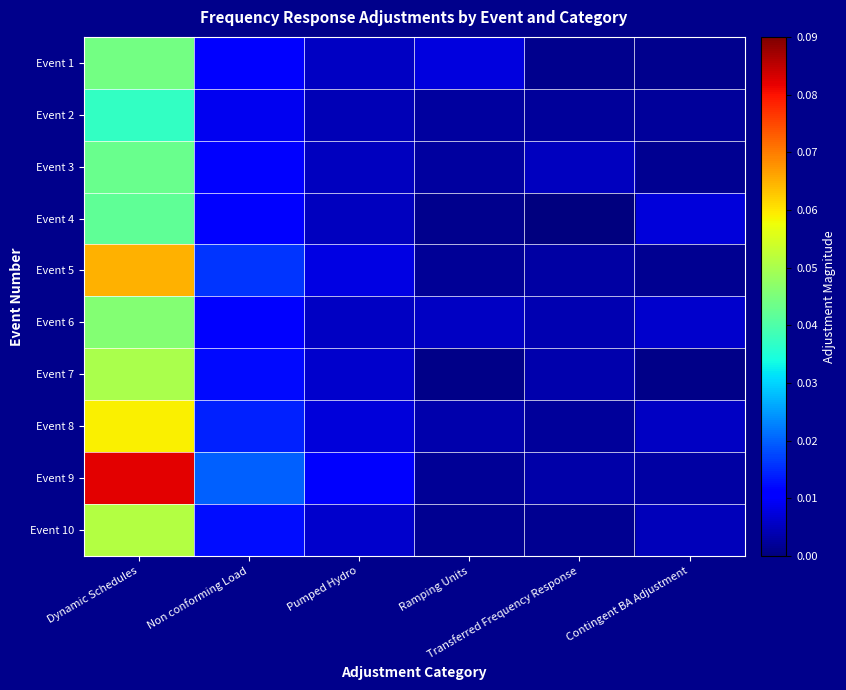

What is the total value across all series at Dynamic Schedules?

0.5